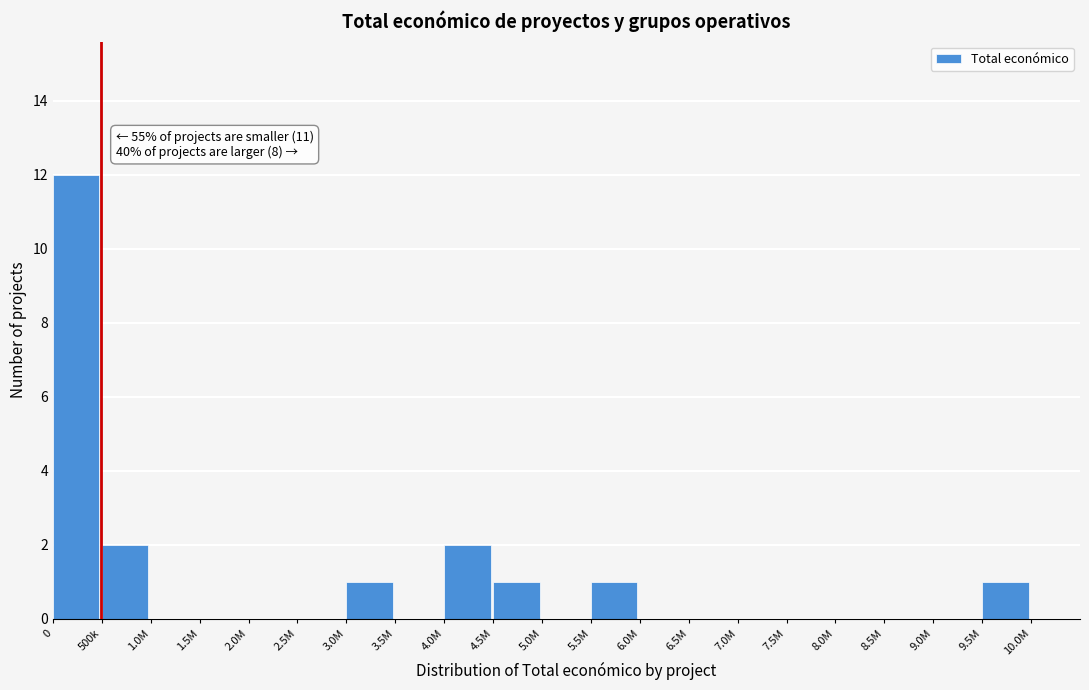

Reading right to left, what are all the values shown in this chart?

10.0M=0	9.5M=1	9.0M=0	8.5M=0	8.0M=0	7.5M=0	7.0M=0	6.5M=0	6.0M=0	5.5M=1	5.0M=0	4.5M=1	4.0M=2	3.5M=0	3.0M=1	2.5M=0	2.0M=0	1.5M=0	1.0M=0	500k=2	0=12